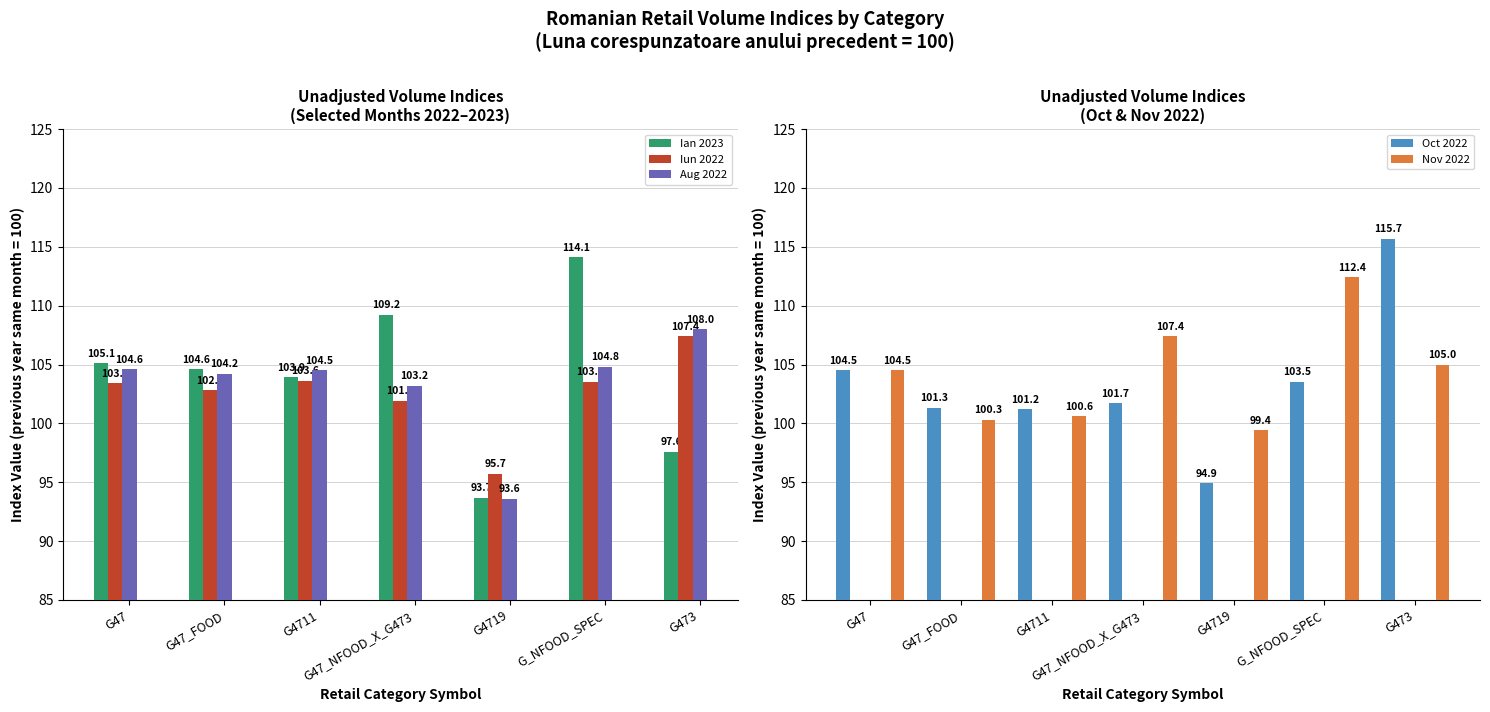

How many bars are there in total?

35